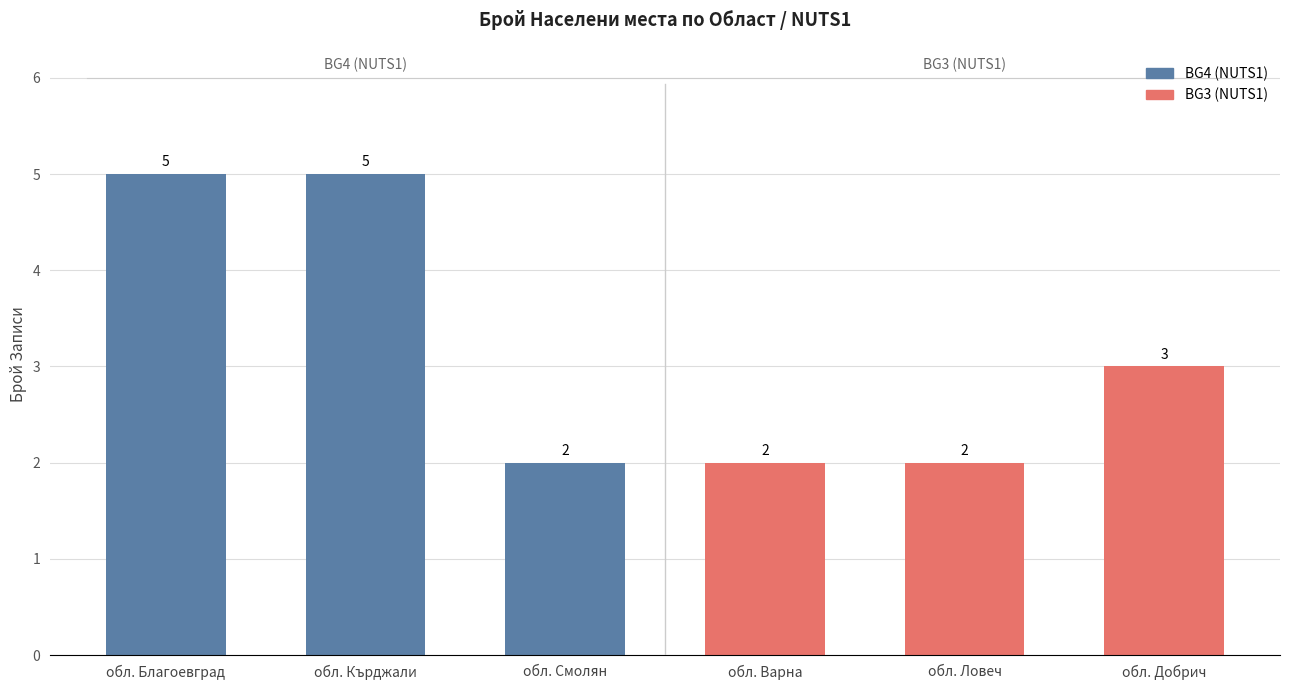

How many bars are there in total?

6